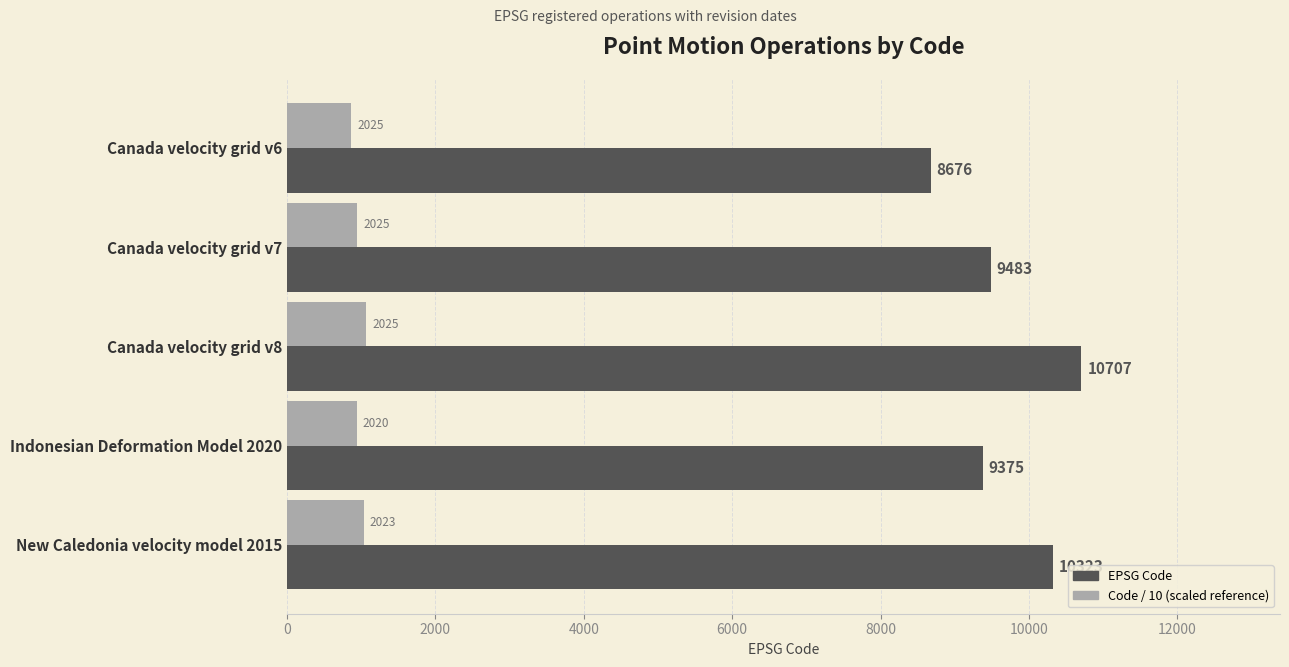

At which category is the sum across all series the highest?

Canada velocity grid v8